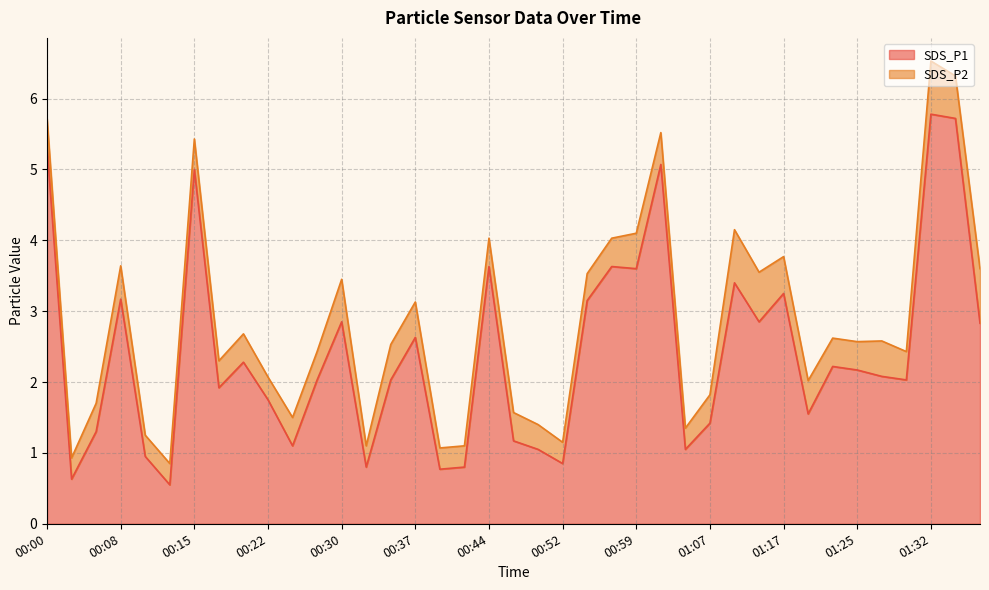

At which category does the data reach its first local peak?

00:08